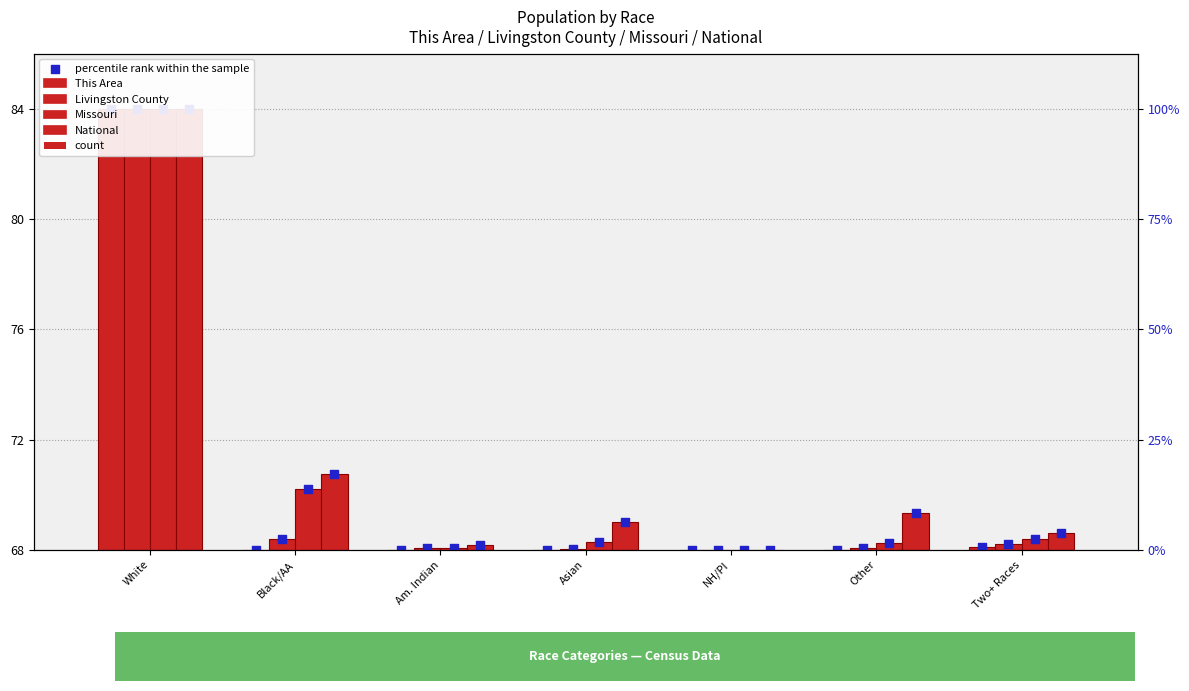

Which series reaches the maximum Y coordinate?

This Area